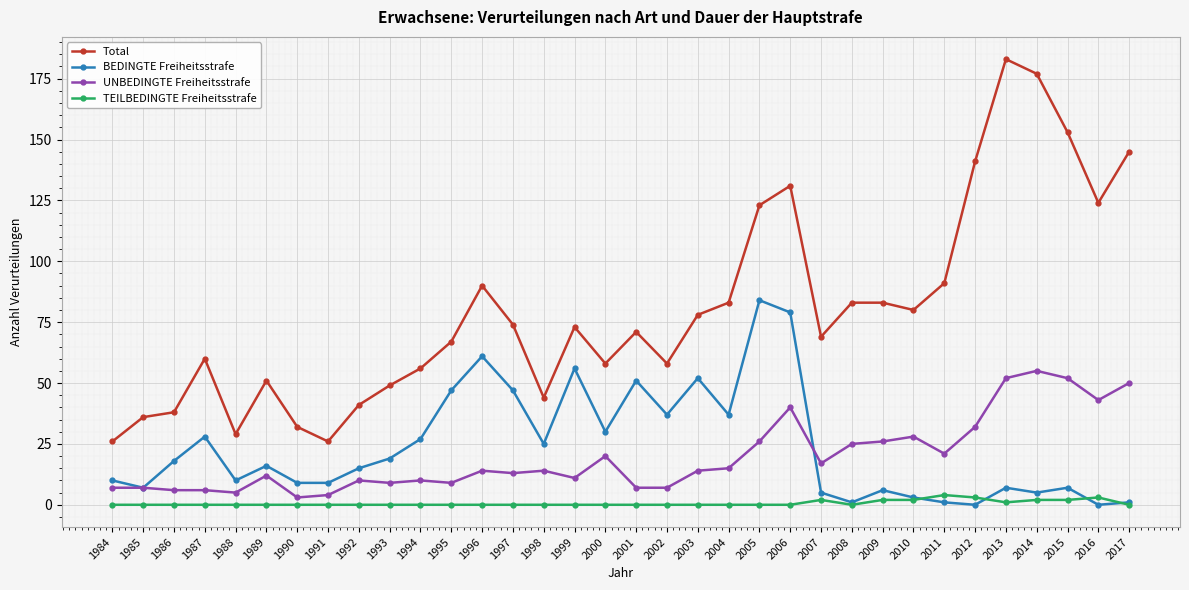

True or false: BEDINGTE Freiheitsstrafe has more than 2 points higher than both neighbors.

True